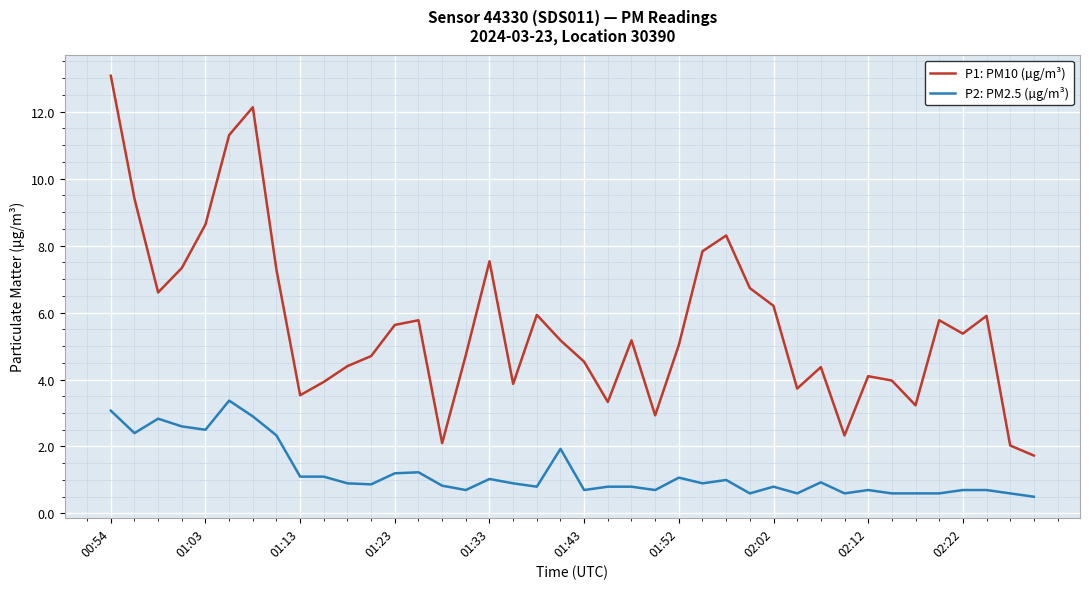

Rank the series by their maximum value, from highest to lowest.

P1: PM10 (µg/m³), P2: PM2.5 (µg/m³)